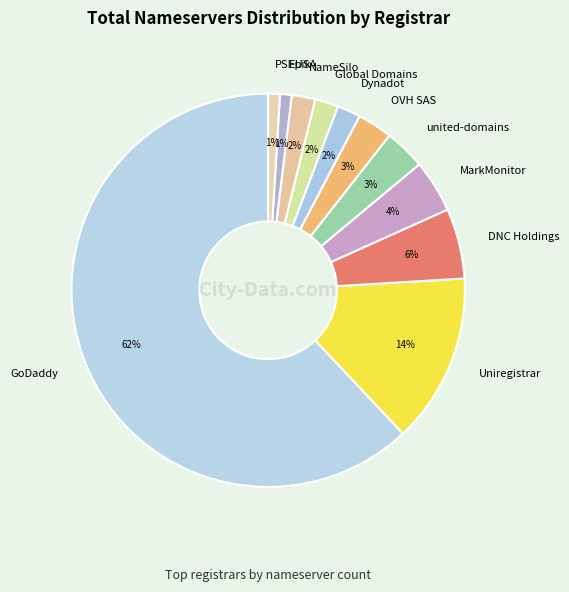

The GoDaddy slice represents 50% of the pie. True or false?

False